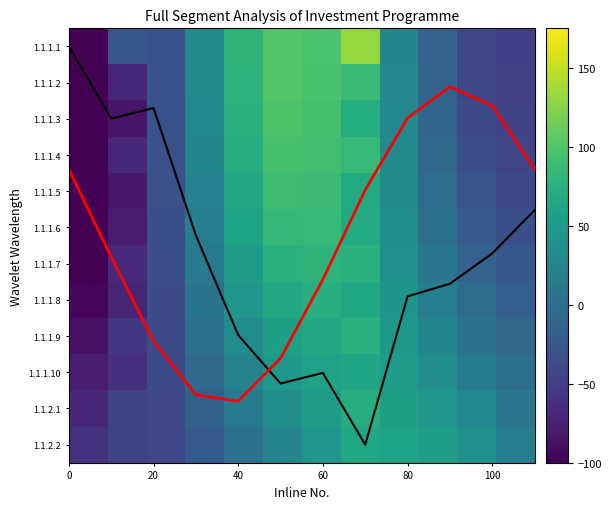

How many distinct data groups are displayed?

14